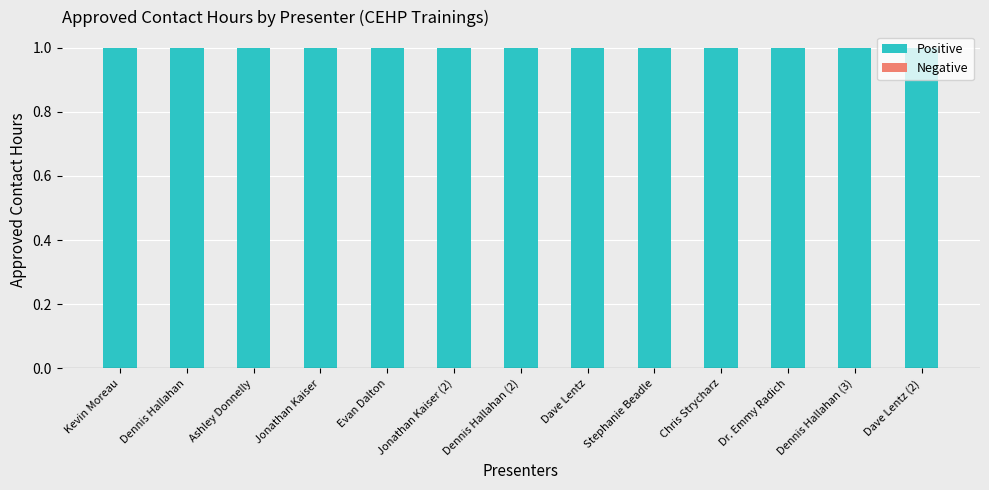

Reading left to right, list all the values displayed in this chart.

Positive: Kevin Moreau=1	Dennis Hallahan=1	Ashley Donnelly=1	Jonathan Kaiser=1	Evan Dalton=1	Jonathan Kaiser (2)=1	Dennis Hallahan (2)=1	Dave Lentz=1	Stephanie Beadle=1	Chris Strycharz=1	Dr. Emmy Radich=1	Dennis Hallahan (3)=1	Dave Lentz (2)=1
Negative: Kevin Moreau=0	Dennis Hallahan=0	Ashley Donnelly=0	Jonathan Kaiser=0	Evan Dalton=0	Jonathan Kaiser (2)=0	Dennis Hallahan (2)=0	Dave Lentz=0	Stephanie Beadle=0	Chris Strycharz=0	Dr. Emmy Radich=0	Dennis Hallahan (3)=0	Dave Lentz (2)=0